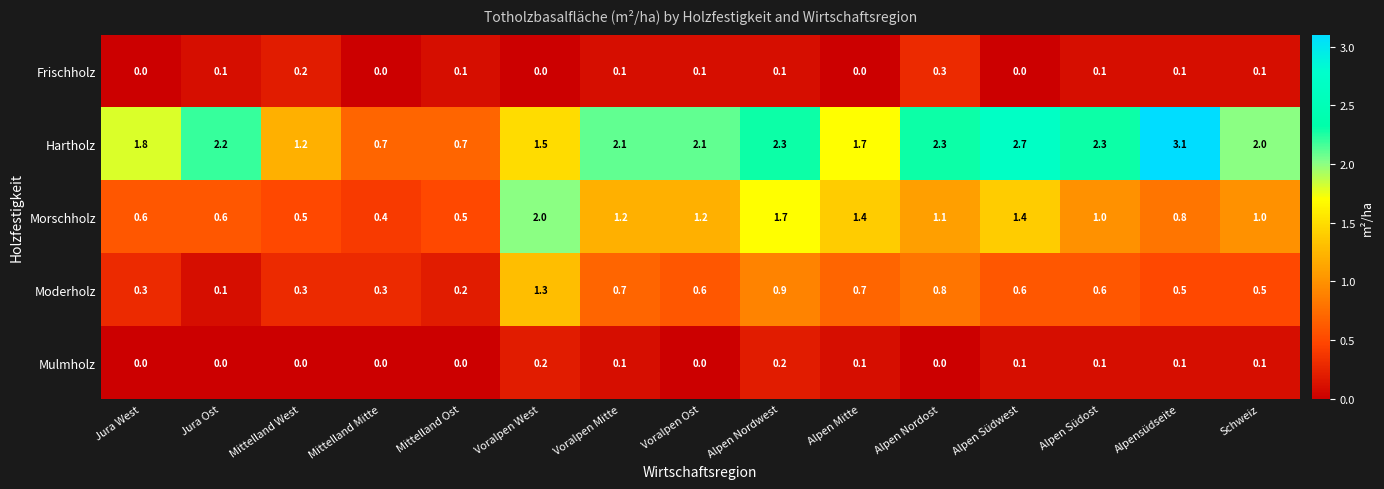

What is the difference between the highest and lowest values at Alpen Nordwest?

2.2